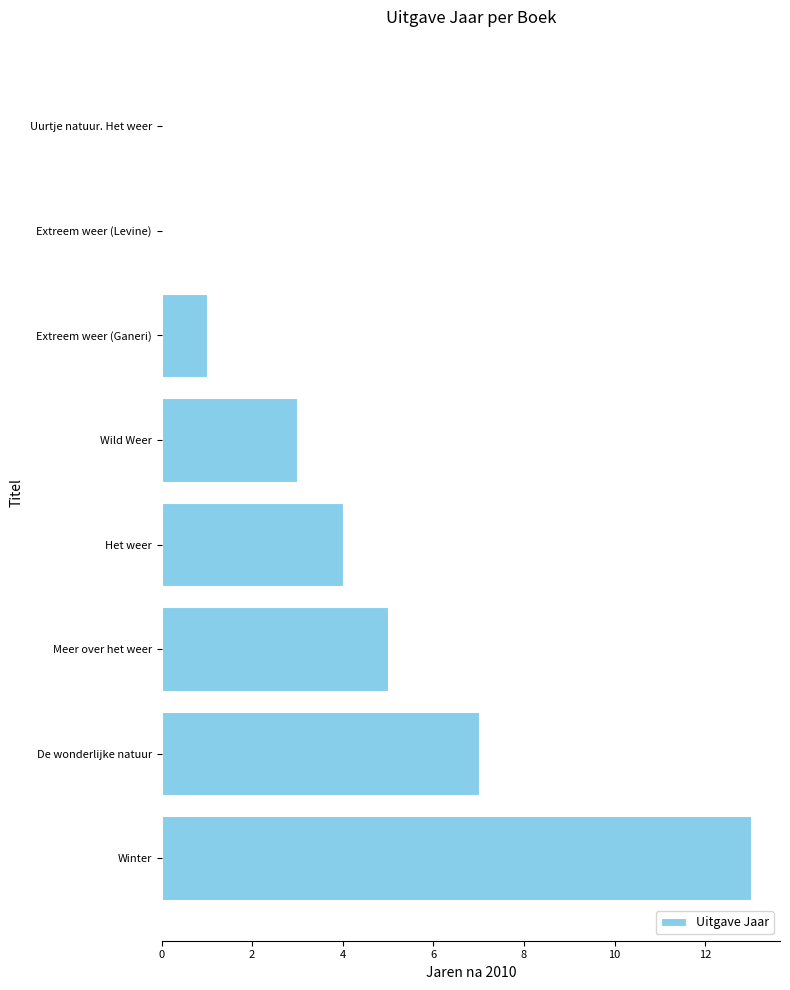

True or false: the data shows 1 at Het weer.

False